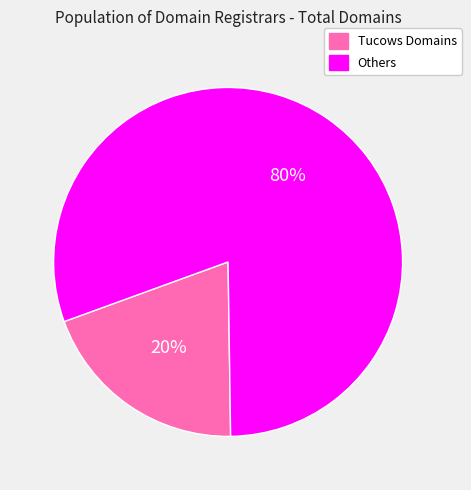

Between Tucows Domains and Others, which is larger?

Others